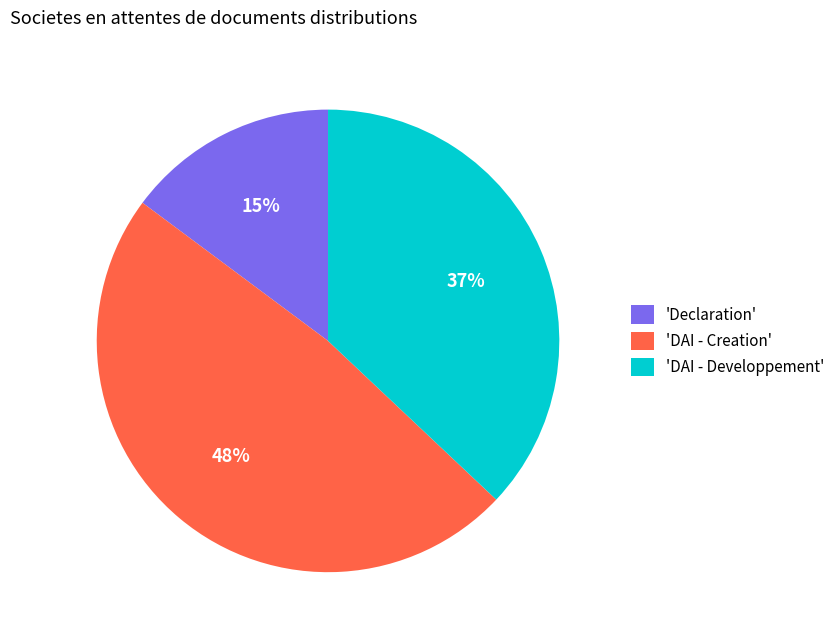

Which category has the biggest portion of the pie?

'DAI - Creation'